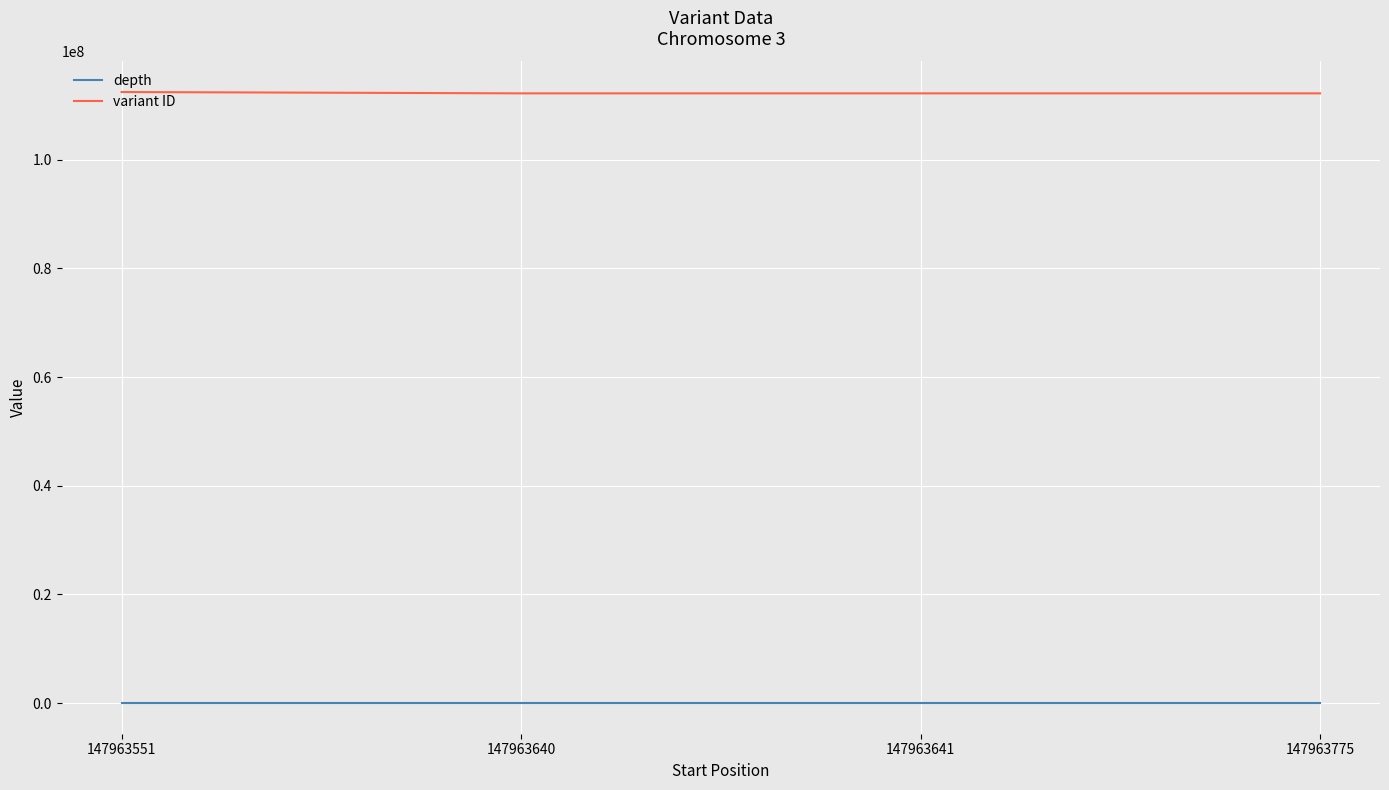

True or false: depth and variant ID cross at least once.

False